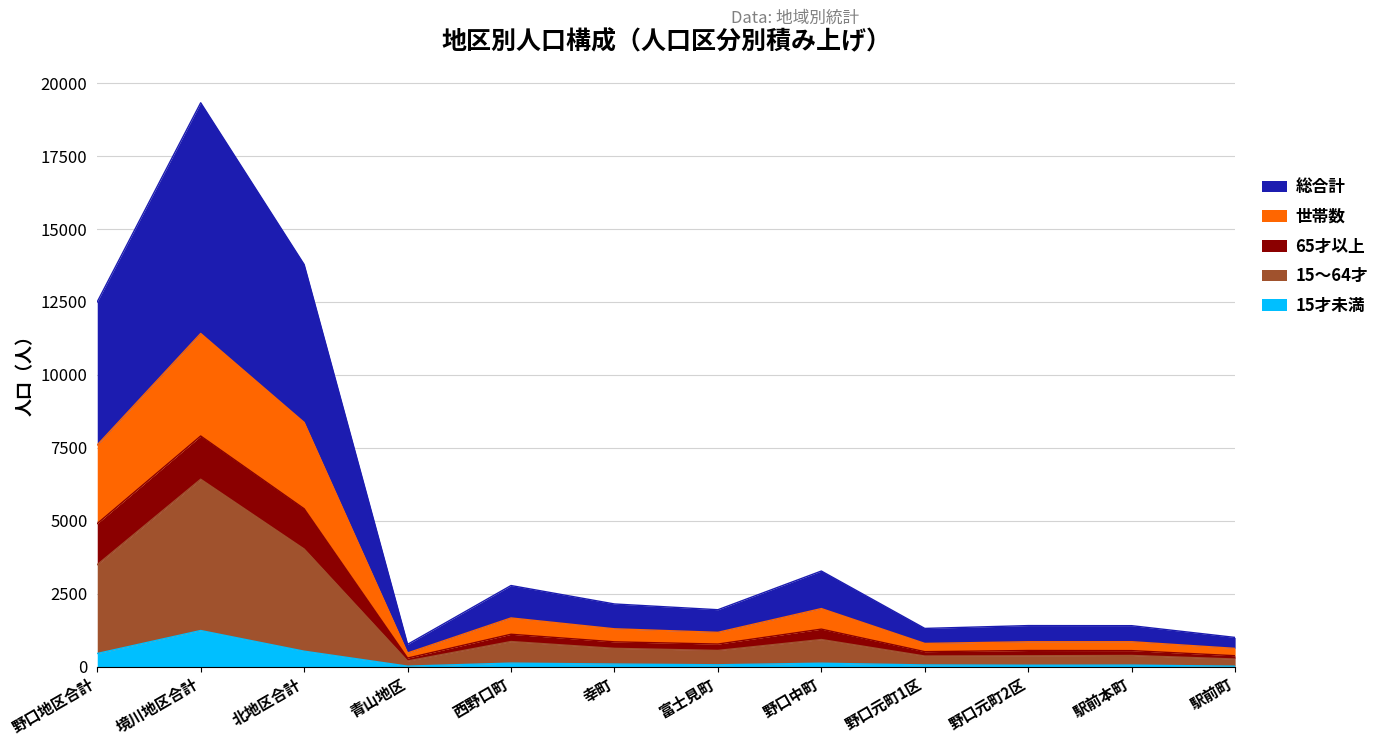

Which category has the highest value in the 15才未満 series?

境川地区合計